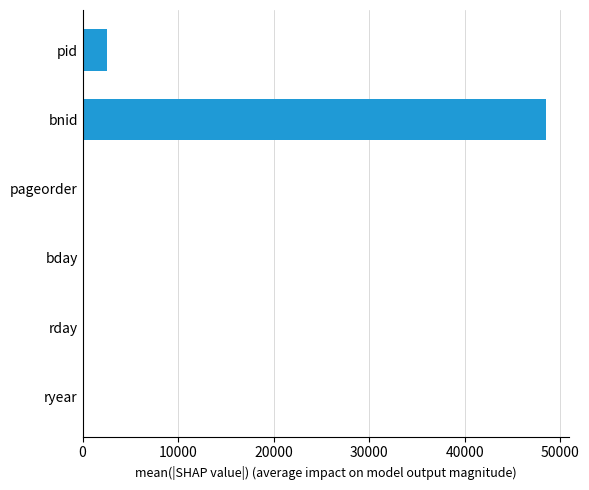

The value at bnid is 20599. True or false?

False